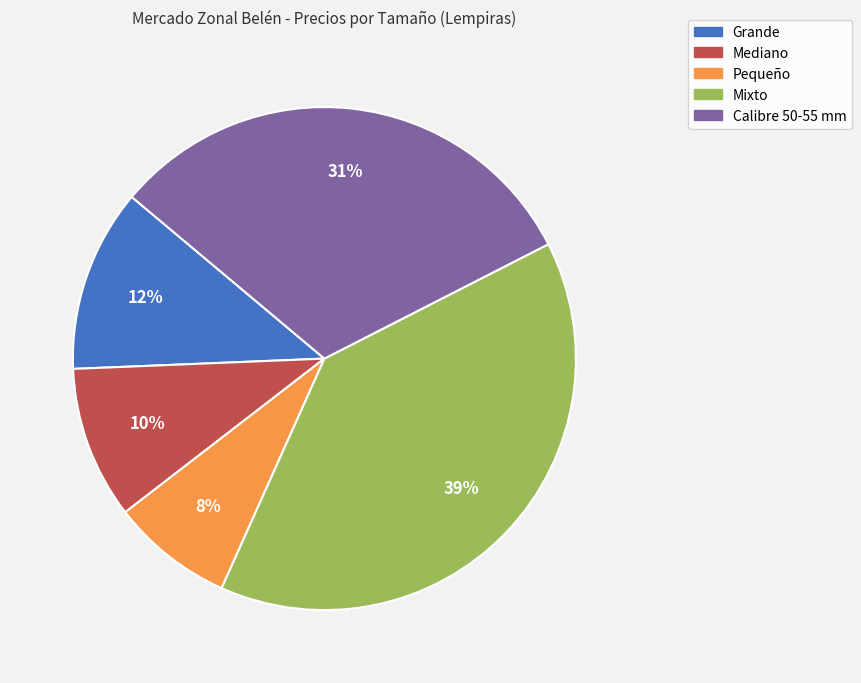

Is the sum of Calibre 50-55 mm and Mixto greater than half?

Yes